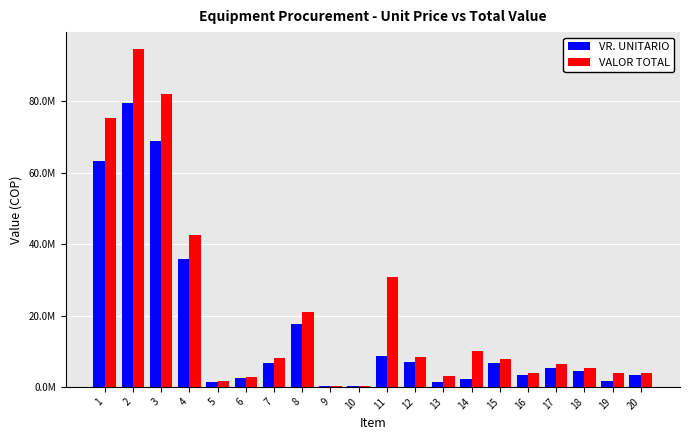

Is it true that VALOR TOTAL equals 5356808 at 16?

False